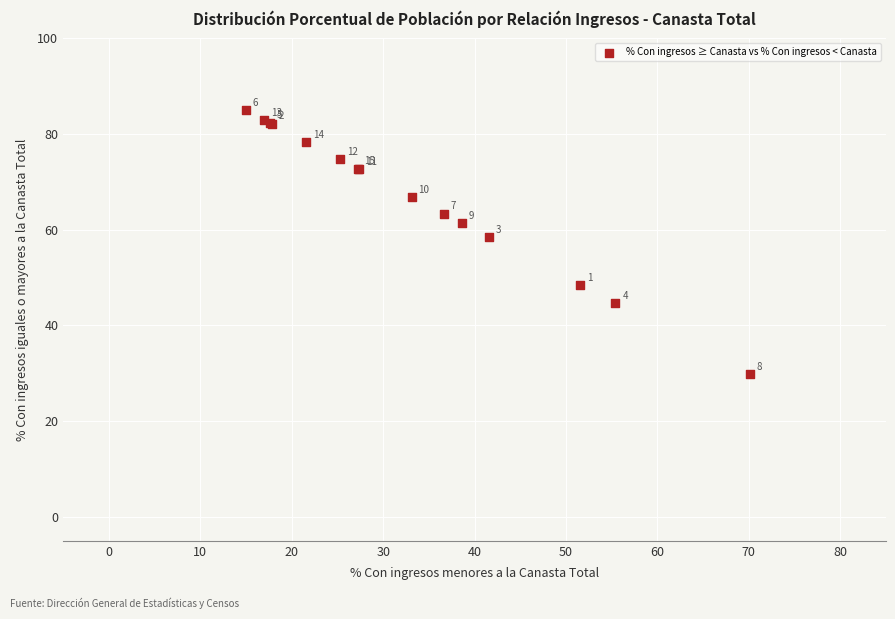

What Y value in the scatter plot is closest to 57?

58.4